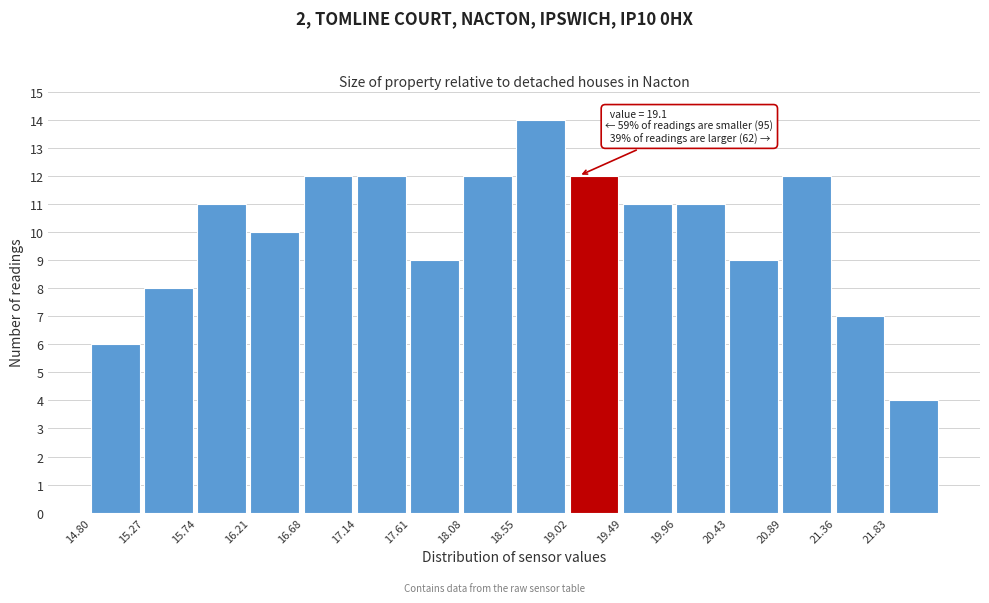

Over which range of the x-axis is the bar tallest?

18.55 to 19.00